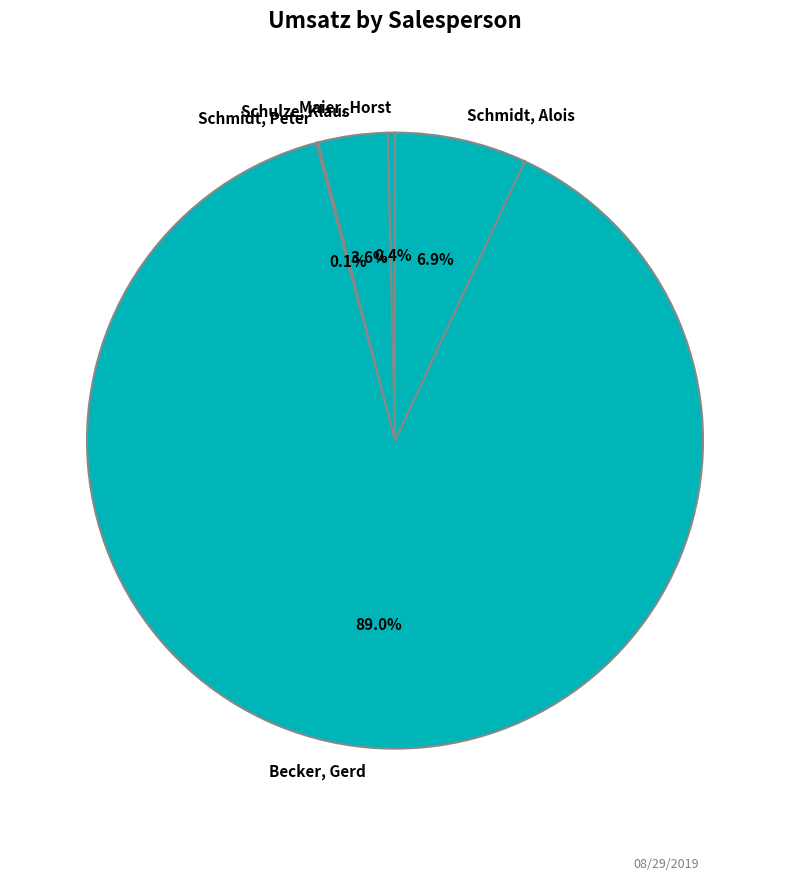

Which category has the biggest portion of the pie?

Becker, Gerd